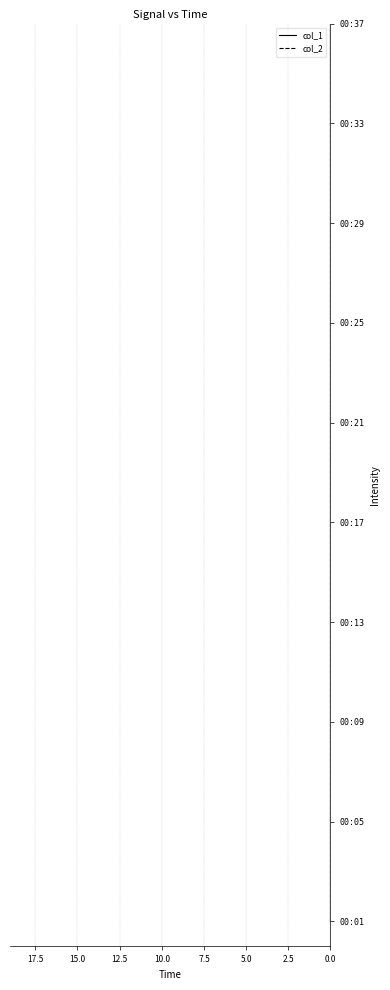

True or false: col_2 has more than 1 interior local peaks.

False